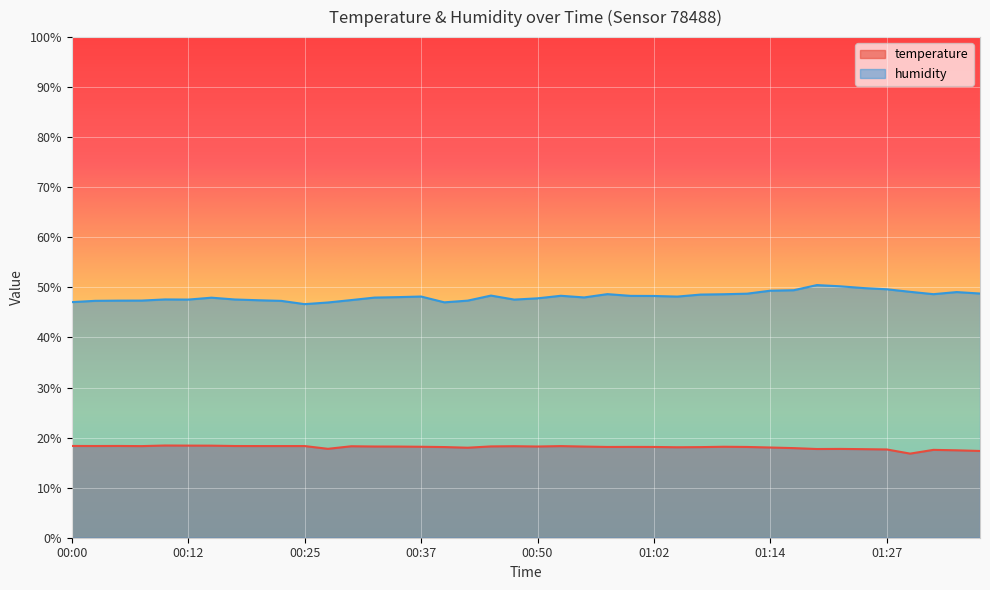

Which series has the largest total across all categories?

humidity